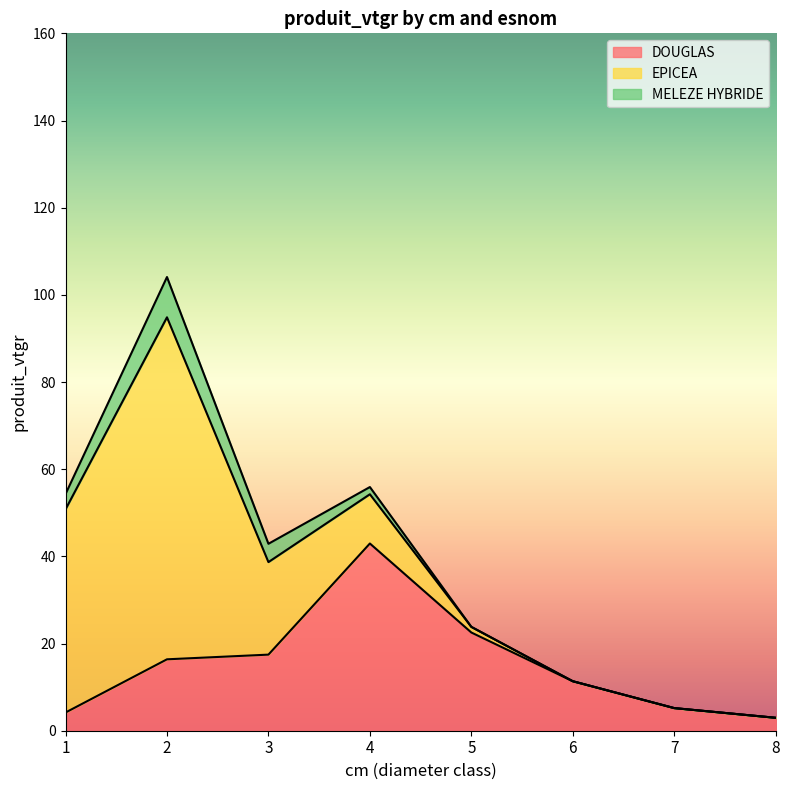

What is the average value of the EPICEA series?

19.9